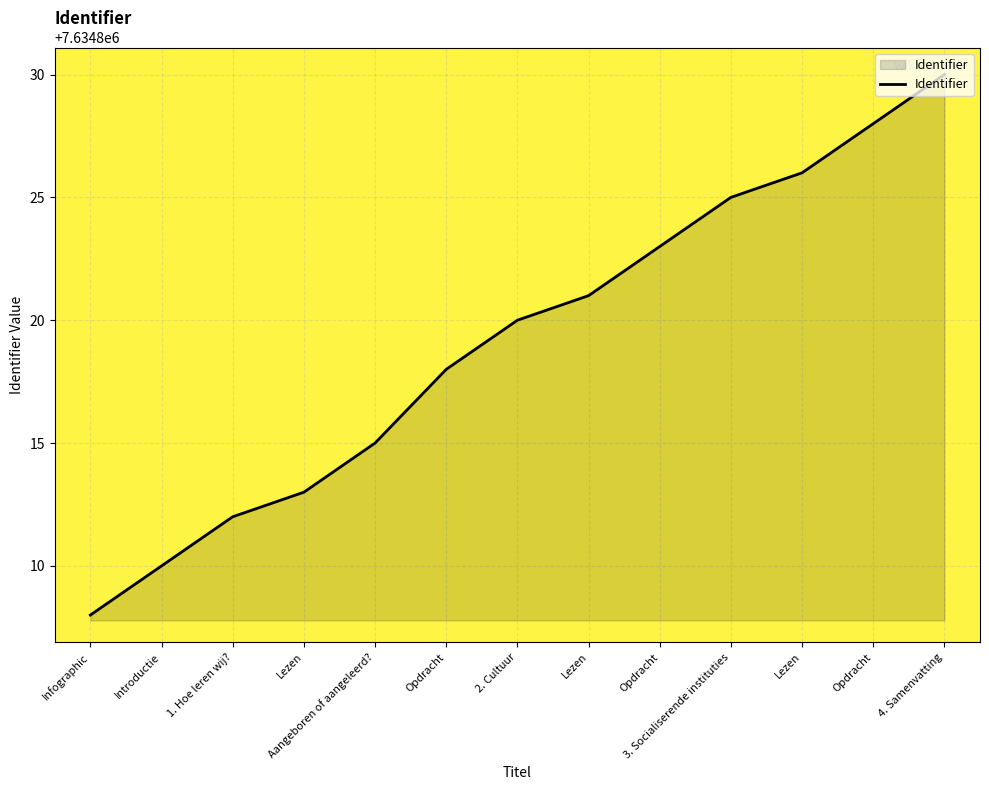

Does the chart have visible grid lines?

Yes